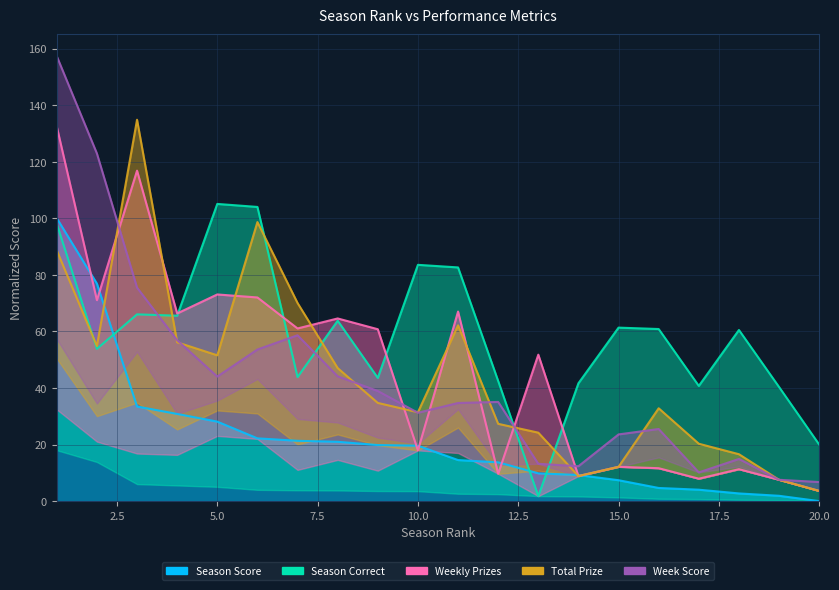

Which has a higher value, 17 or 4?

4